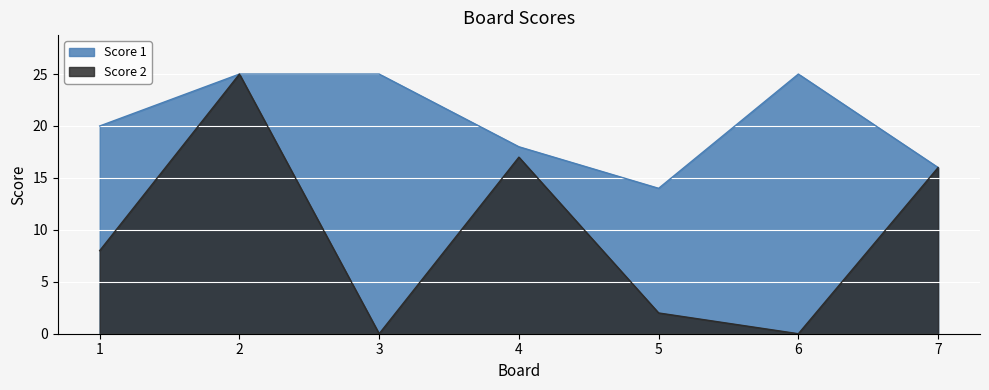

True or false: there are more than 0 points higher than both neighbors.

True